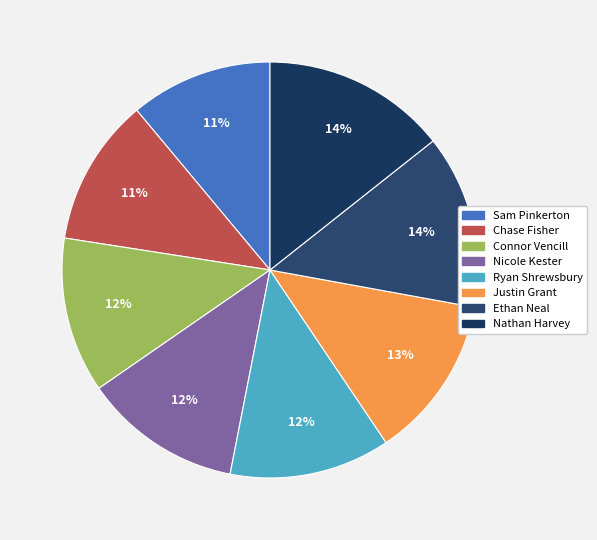

Is there a majority slice in this chart?

No